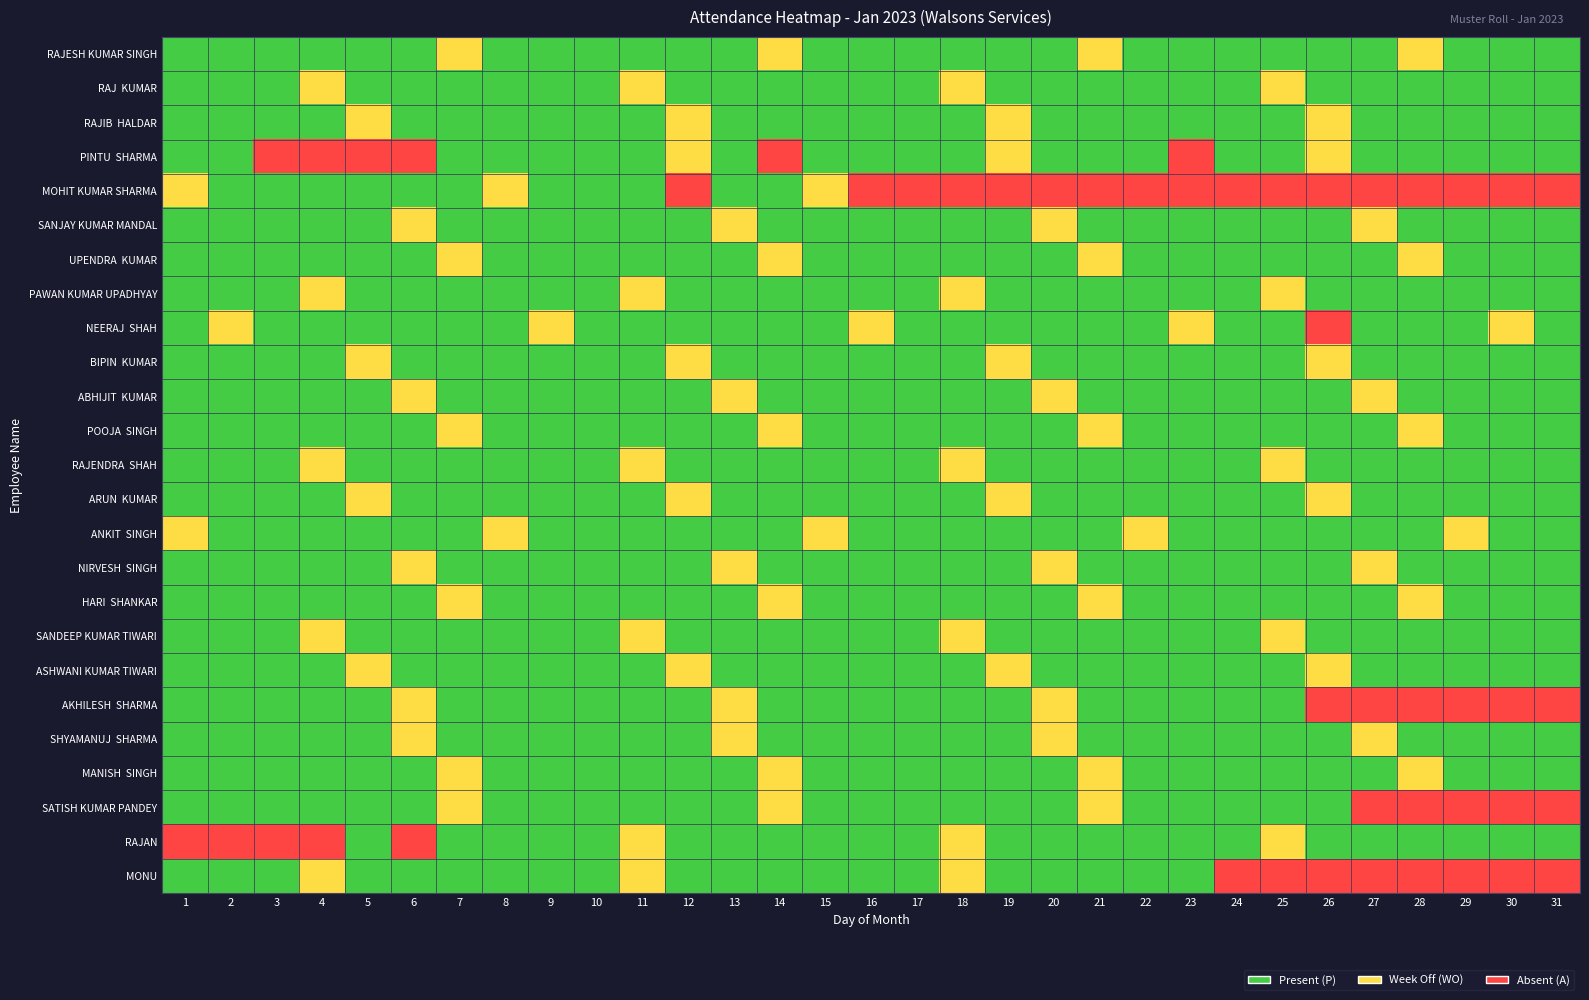

Rank the series at 31 from lowest to highest value.

MOHIT KUMAR SHARMA, AKHILESH SHARMA, SATISH KUMAR PANDEY, MONU, RAJESH KUMAR SINGH, RAJ KUMAR, RAJIB HALDAR, PINTU SHARMA, SANJAY KUMAR MANDAL, UPENDRA KUMAR, PAWAN KUMAR UPADHYAY, NEERAJ SHAH, BIPIN KUMAR, ABHIJIT KUMAR, POOJA SINGH, RAJENDRA SHAH, ARUN KUMAR, ANKIT SINGH, NIRVESH SINGH, HARI SHANKAR, SANDEEP KUMAR TIWARI, ASHWANI KUMAR TIWARI, SHYAMANUJ SHARMA, MANISH SINGH, RAJAN